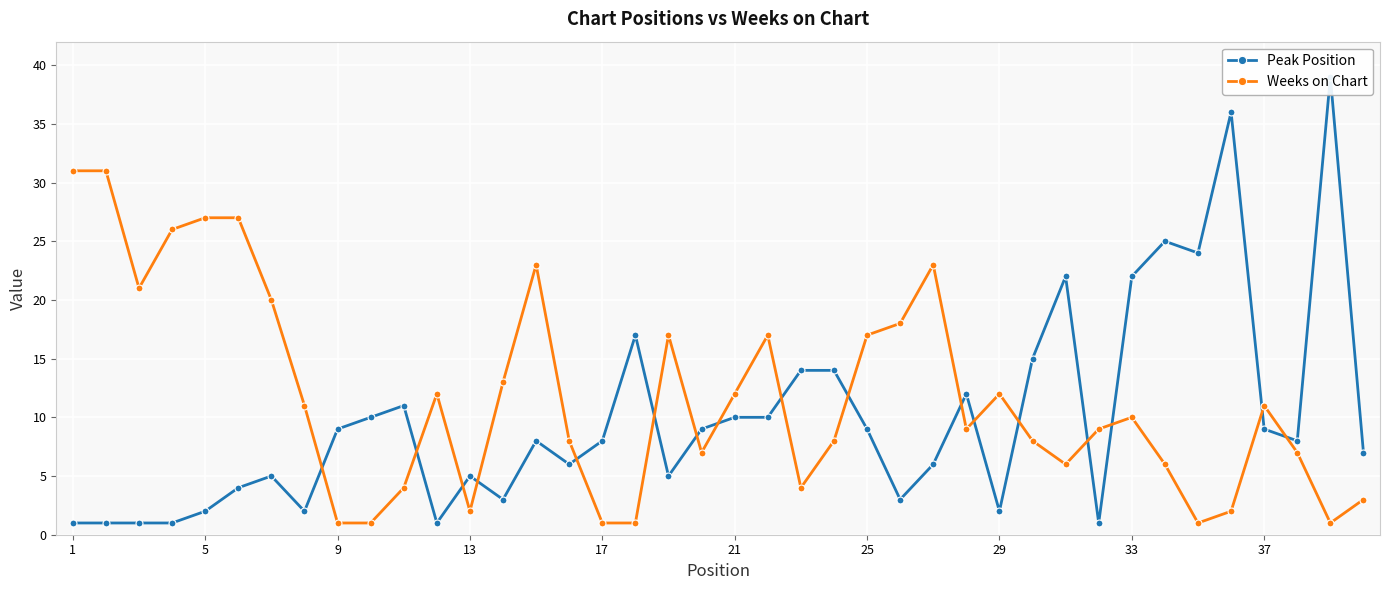

True or false: Weeks on Chart has more than 1 interior local peaks.

True